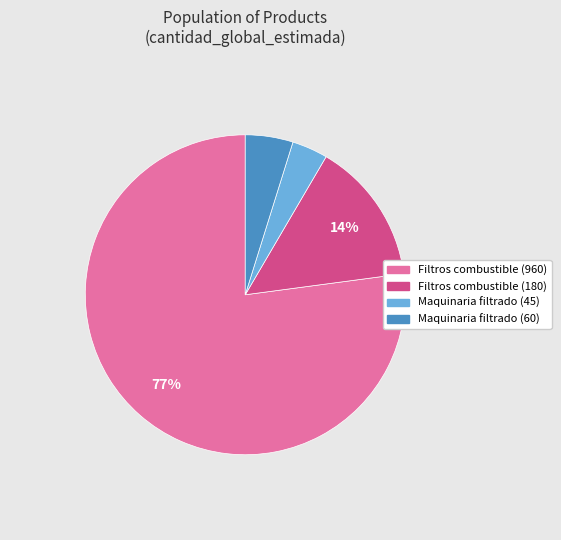

Is there any slice that represents more than half of the pie?

Yes